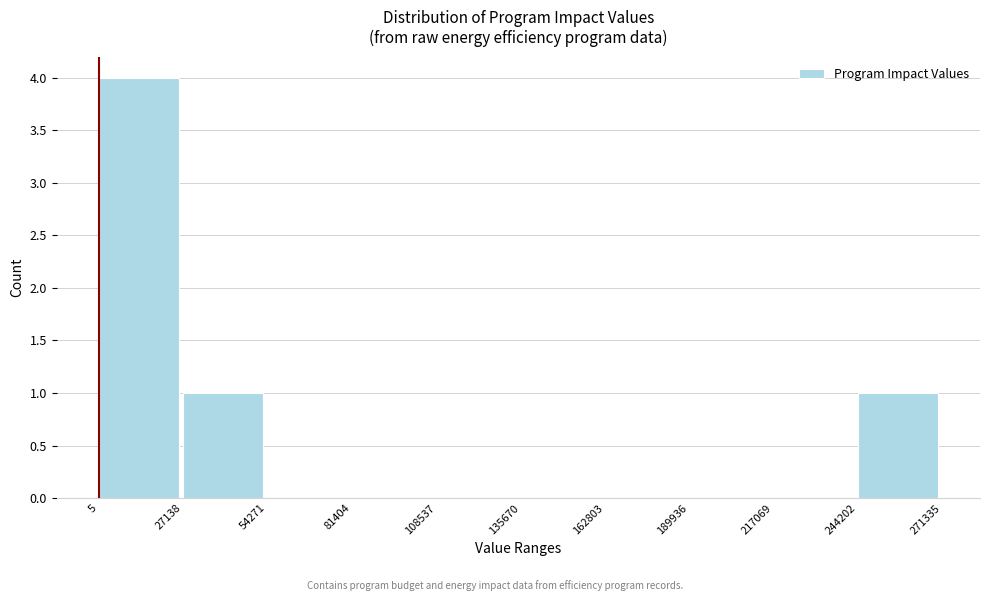

What is the height of the bar covering 27138 to 54271 on the x-axis? The values are not printed on the chart, so give them approximately, as read against the axis.

1